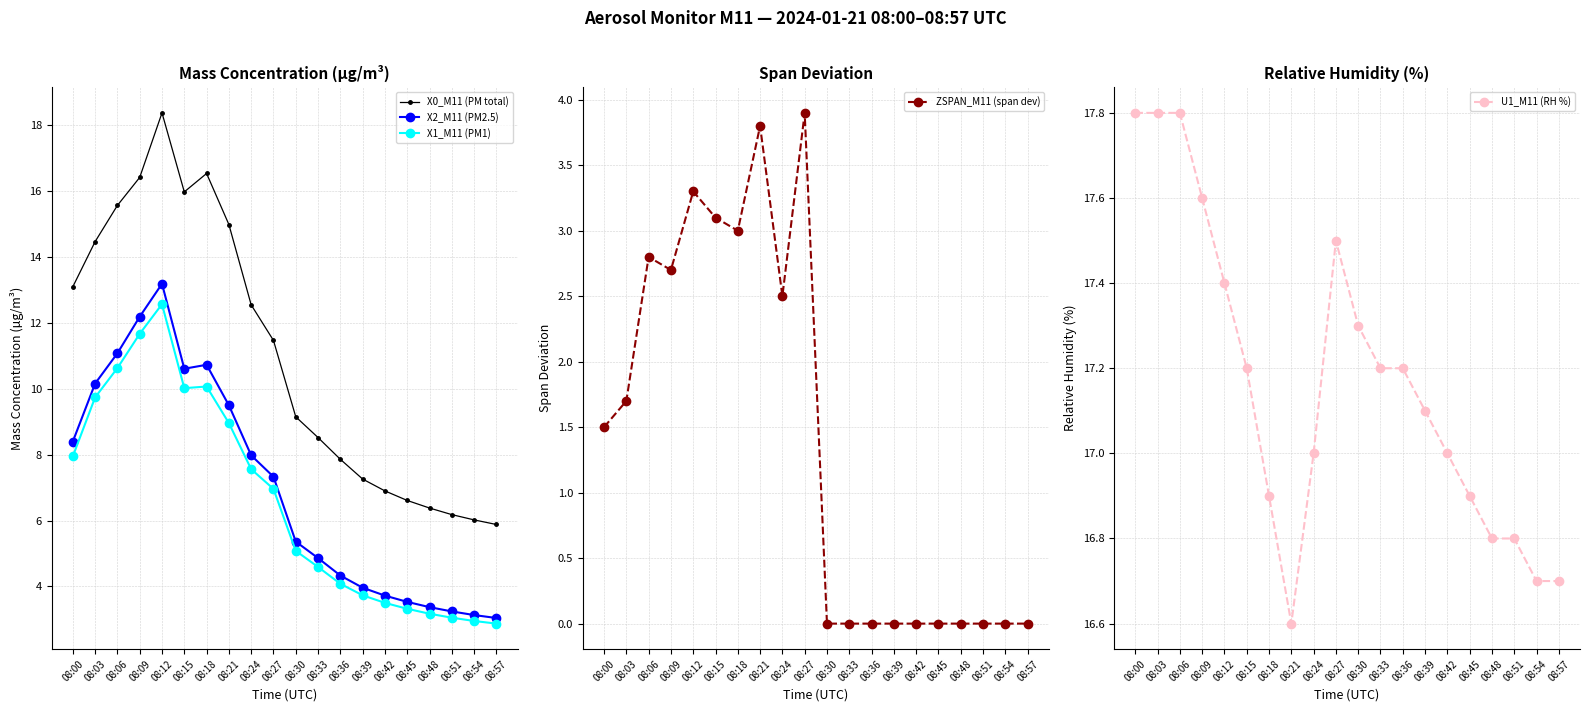

What is the difference between the highest and lowest values at 08:54?

16.7